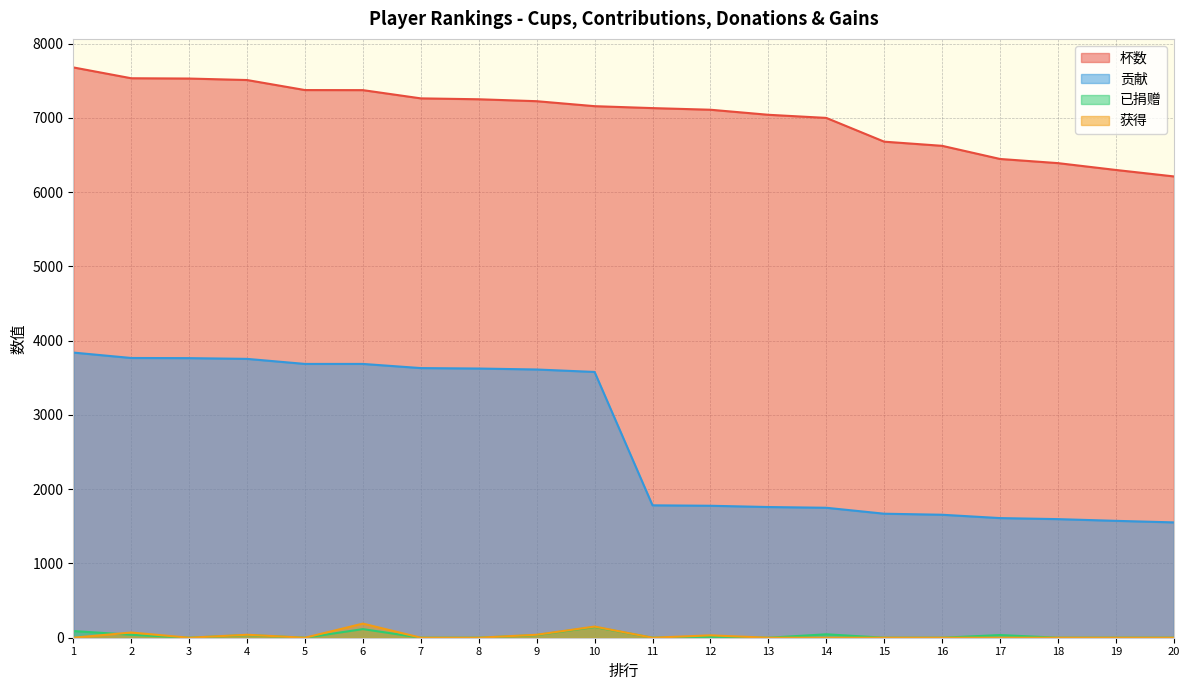

Is the value of 获得 at 14 greater than the value of 已捐赠 at 4?

No